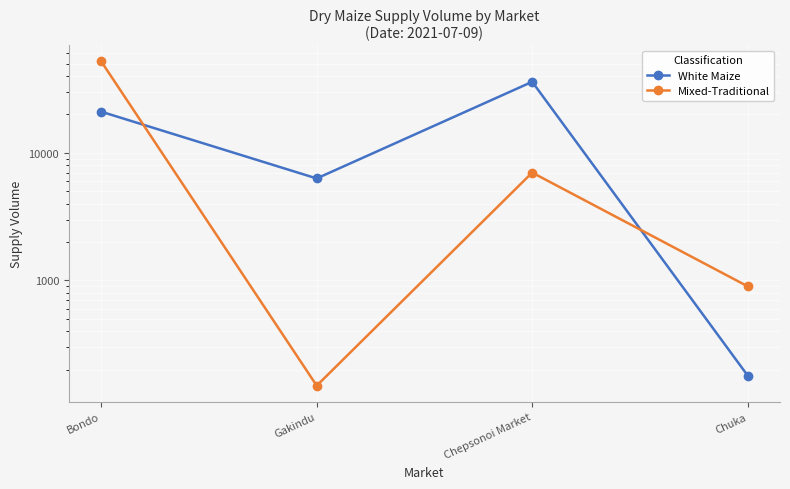

Which has a higher value, Gakindu or Chuka?

Gakindu